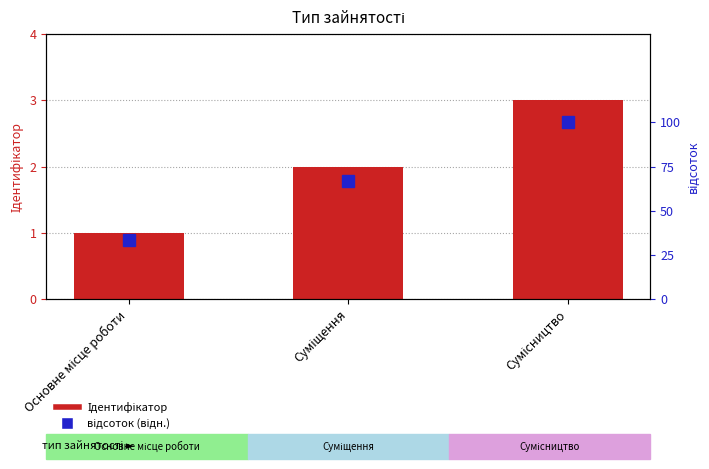

Which series changed the most between Суміщення and Сумісництво?

відсоток (відн.)